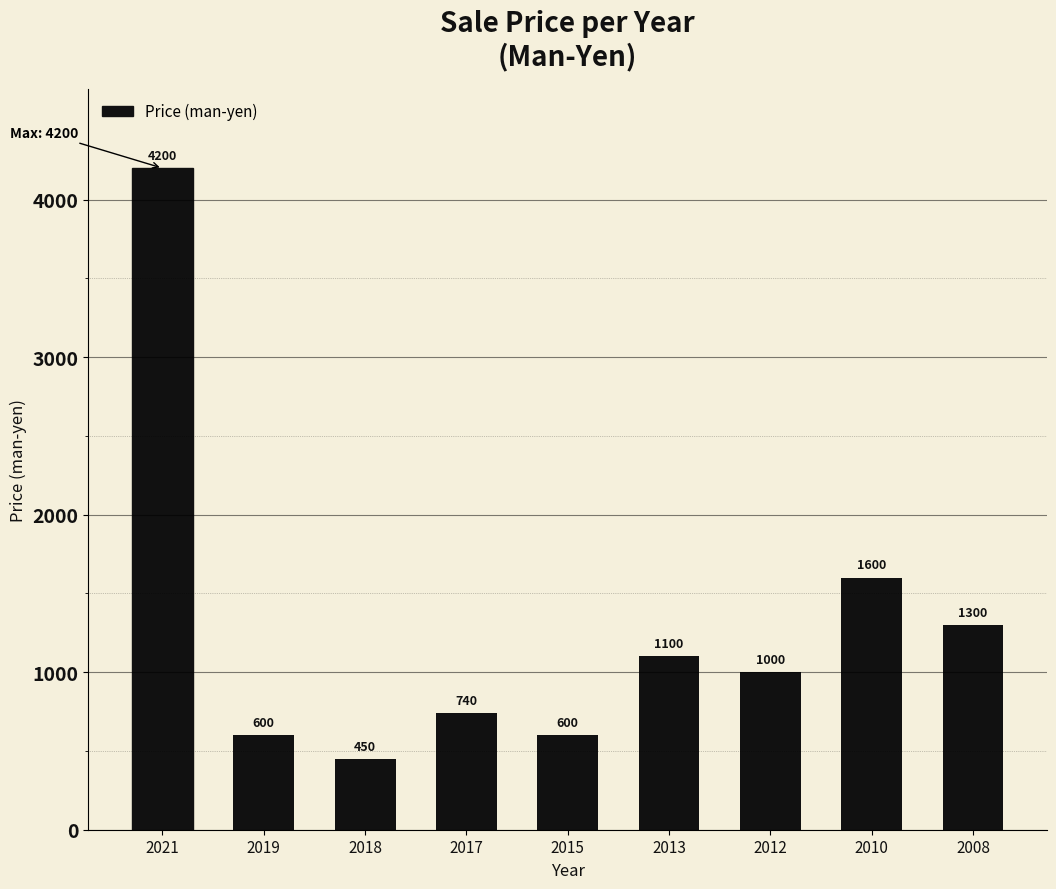

What is the approximate value at 2008, to the nearest 10?

1300